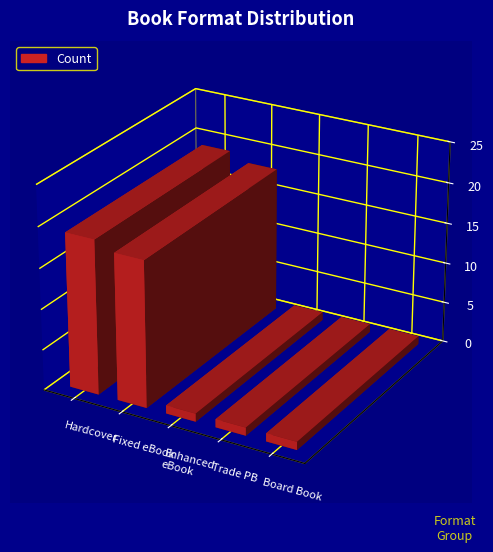

How many data points does each series have?

5